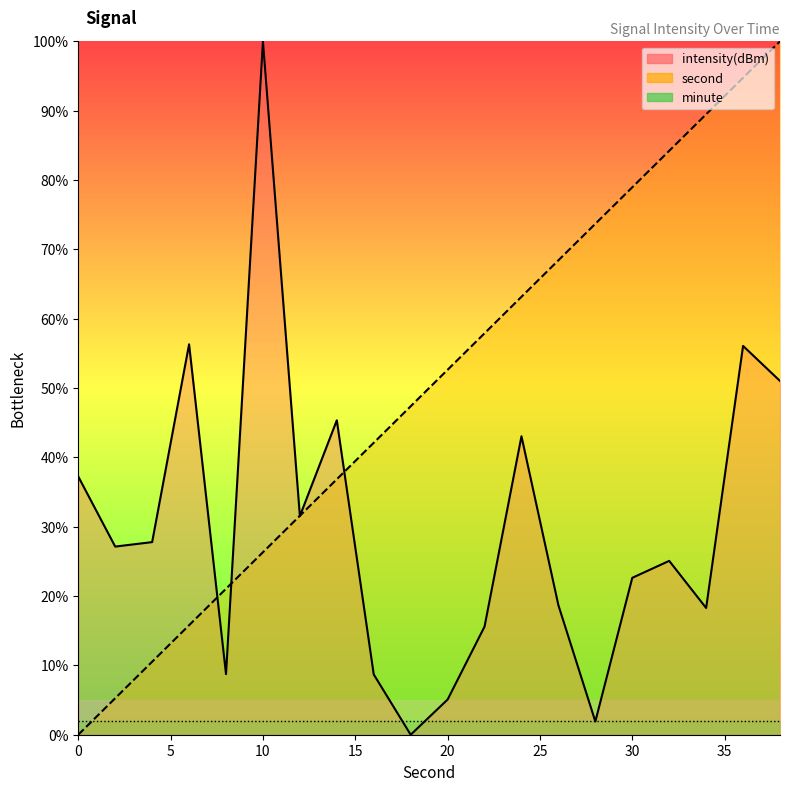

Count the number of categories in the chart.

20